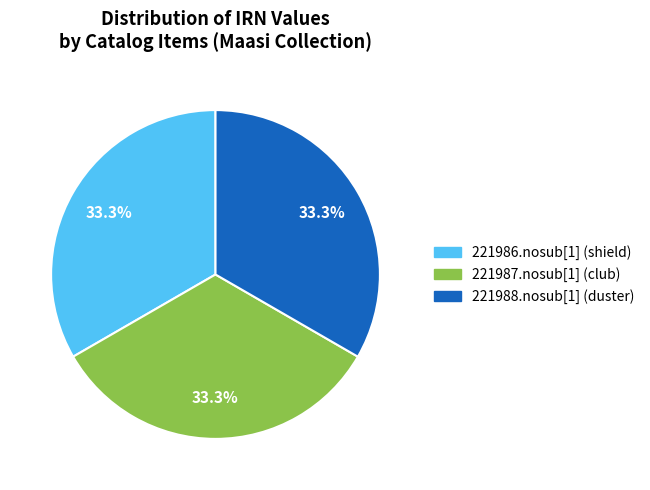

Approximately how many times larger is the value at 221987.nosub[1] (club) compared to 221986.nosub[1] (shield)?

1.0